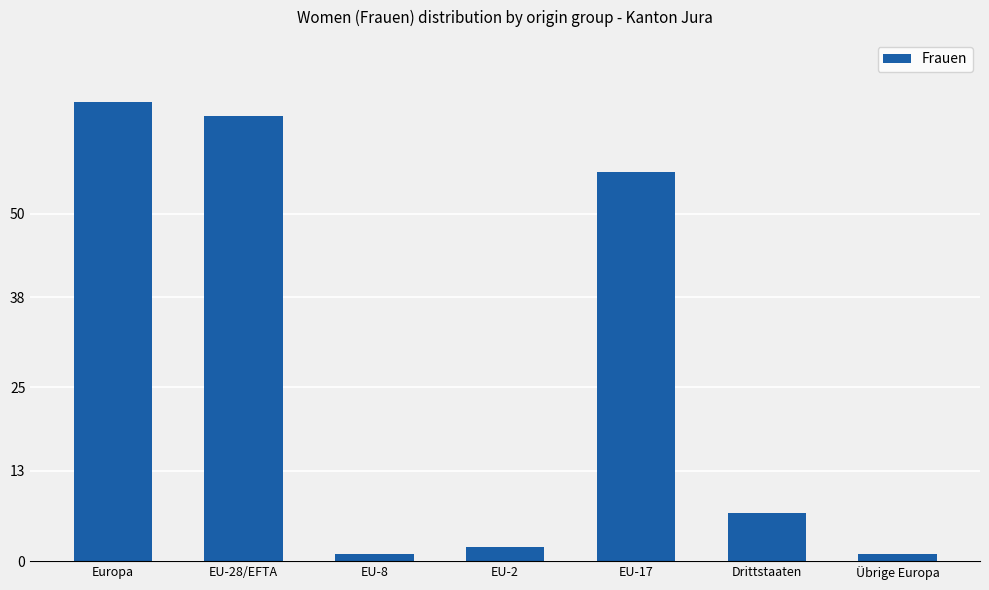

What is the minimum value shown in the chart?

1